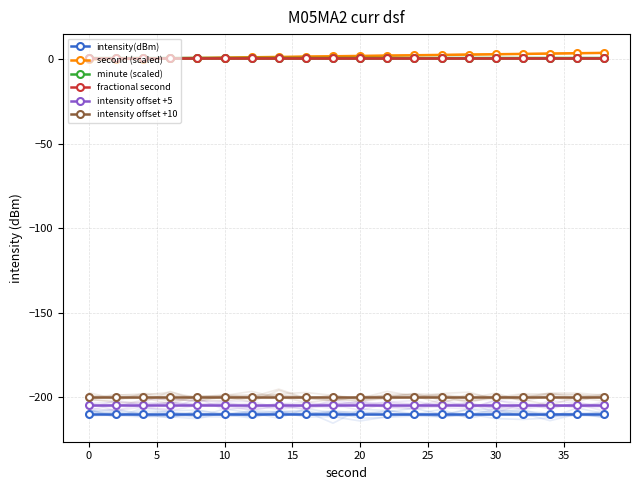

What are all the series names shown in the legend?

intensity(dBm), second (scaled), minute (scaled), fractional second, intensity offset +5, intensity offset +10